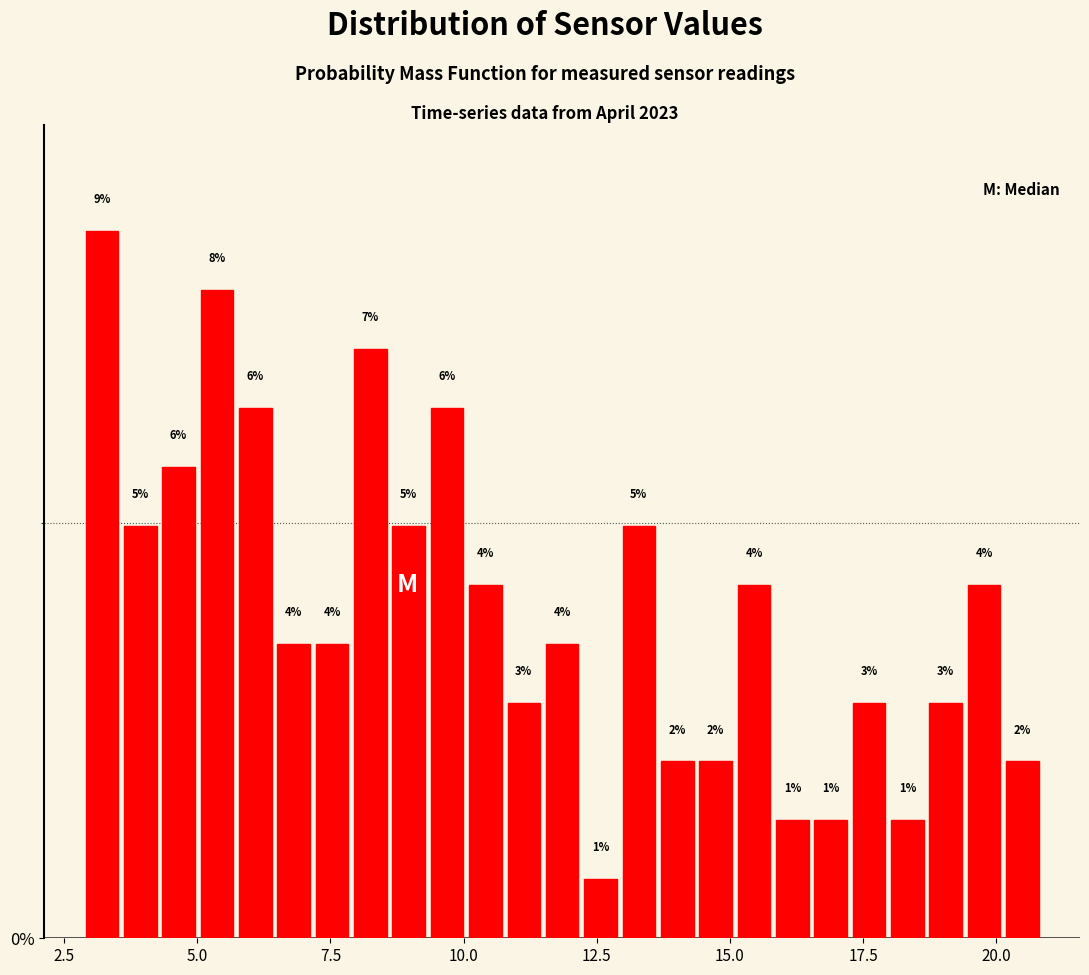

Read against the x-axis, roughly where is the centre of the tallest bar?

3.0